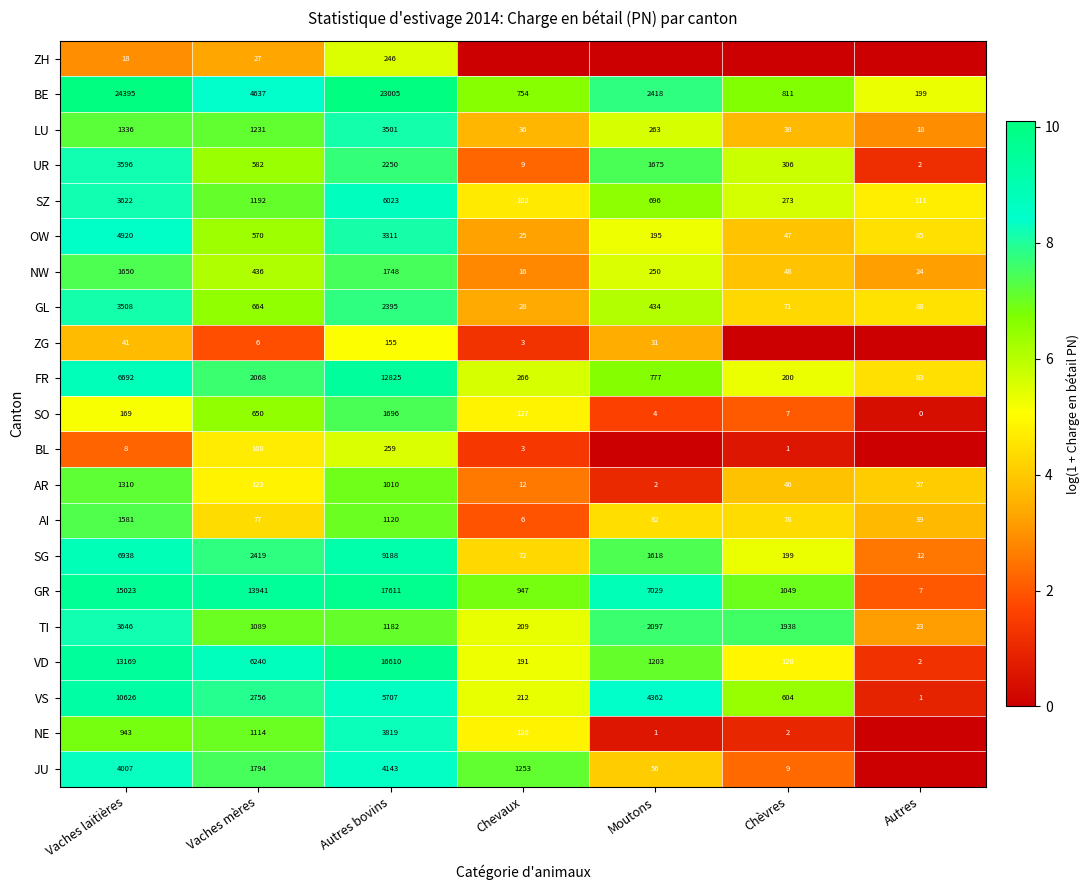

What is the difference between the highest and lowest values at Vaches mères?

13935